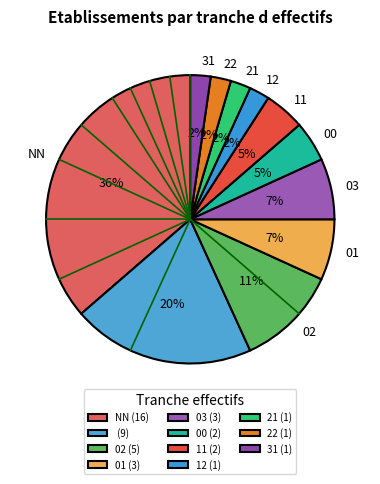

How many slices are in this pie chart?

11